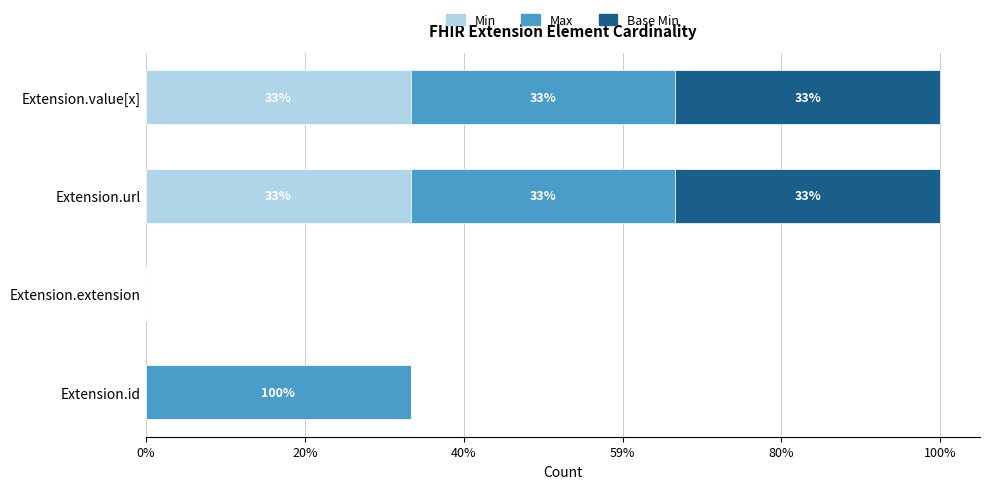

What are all the series names shown in the legend?

Min, Max, Base Min